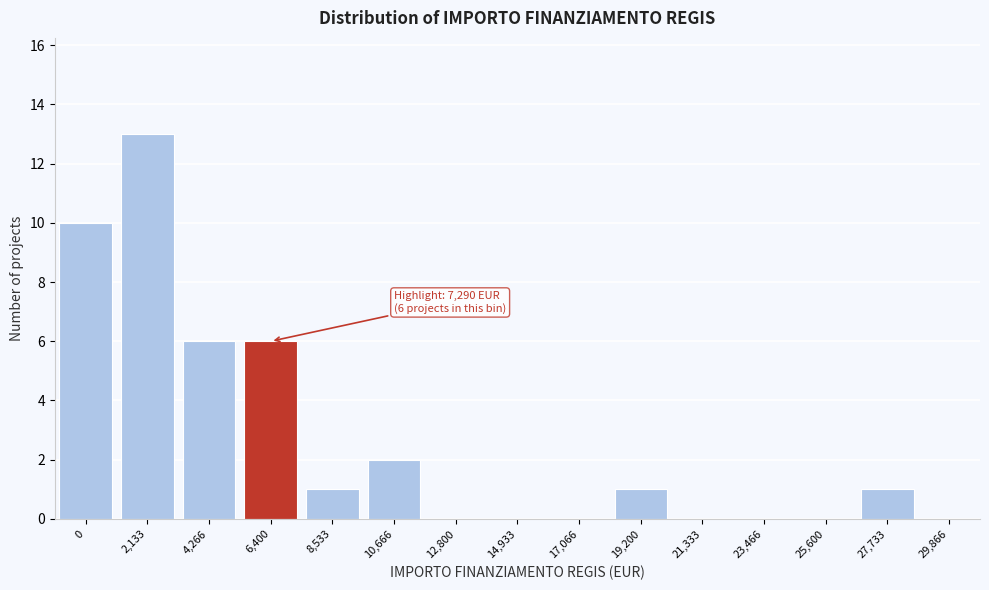

Reading left to right, list all the values displayed in this chart.

0=10	2,133=13	4,266=6	6,400=6	8,533=1	10,666=2	12,800=0	14,933=0	17,066=0	19,200=1	21,333=0	23,466=0	25,600=0	27,733=1	29,866=0